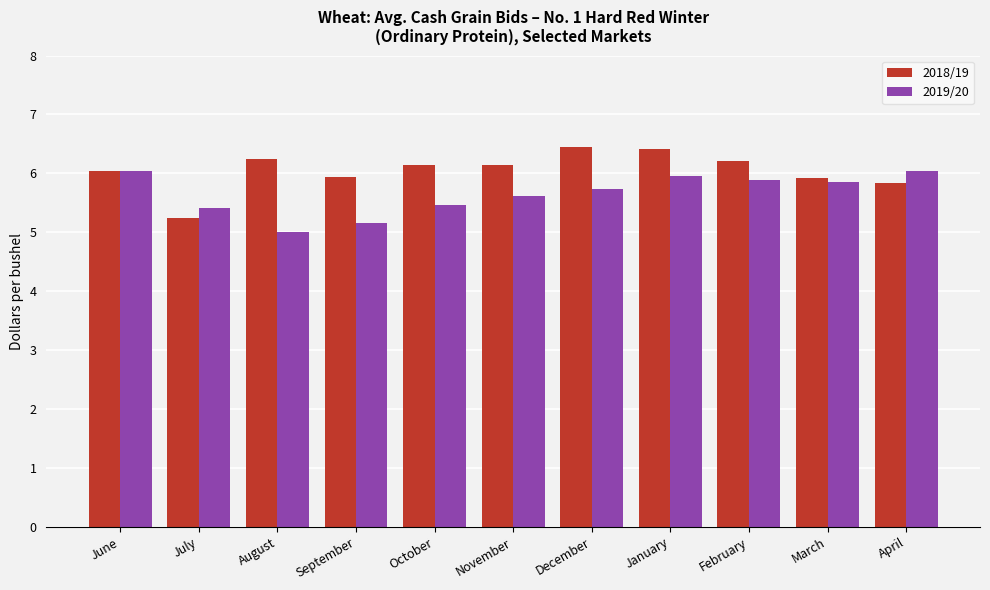

The value of 2018/19 at December is 11.5. True or false?

False